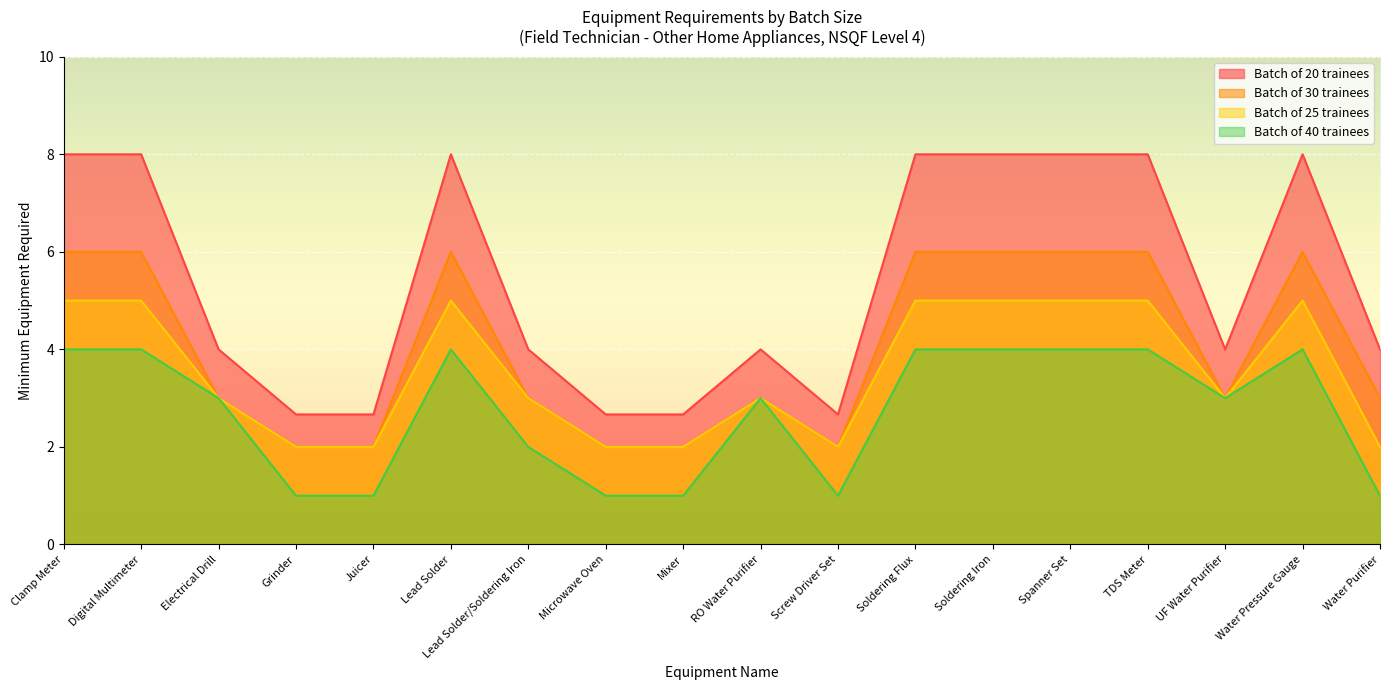

What is the difference between the second highest and second lowest values in the Batch of 40 trainees series?

3.0